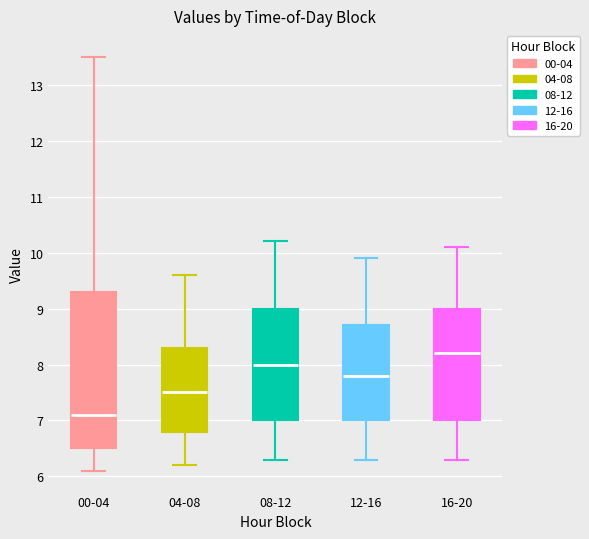

Where does the lower whisker of the box for 16-20 end on the y-axis? The values are not printed on the chart, so give them approximately, as read against the axis.

6.3